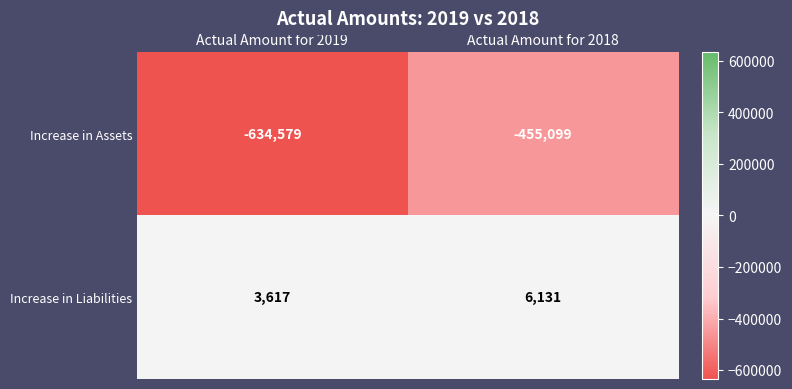

List the series in order of their overall mean, highest first.

Increase in Liabilities, Increase in Assets